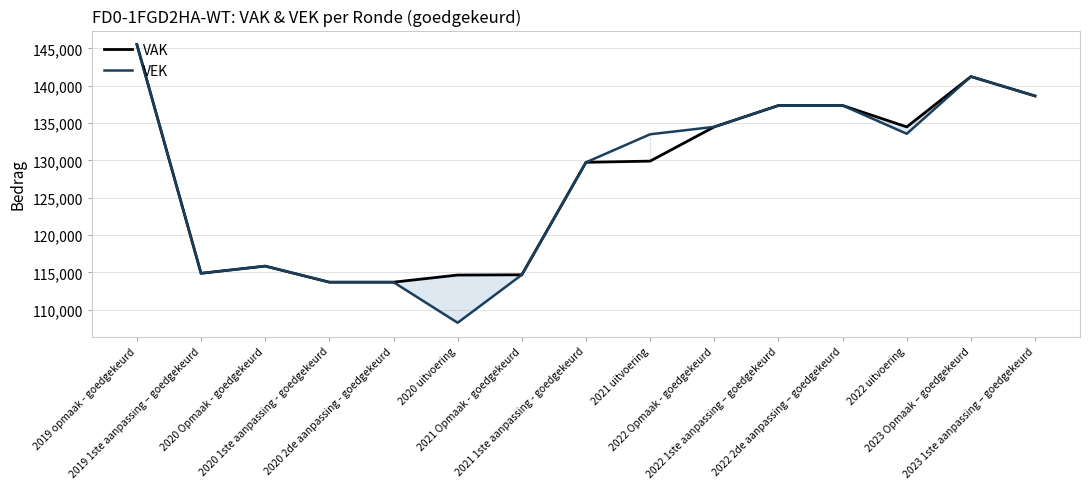

List the series in order of their overall mean, highest first.

VAK, VEK